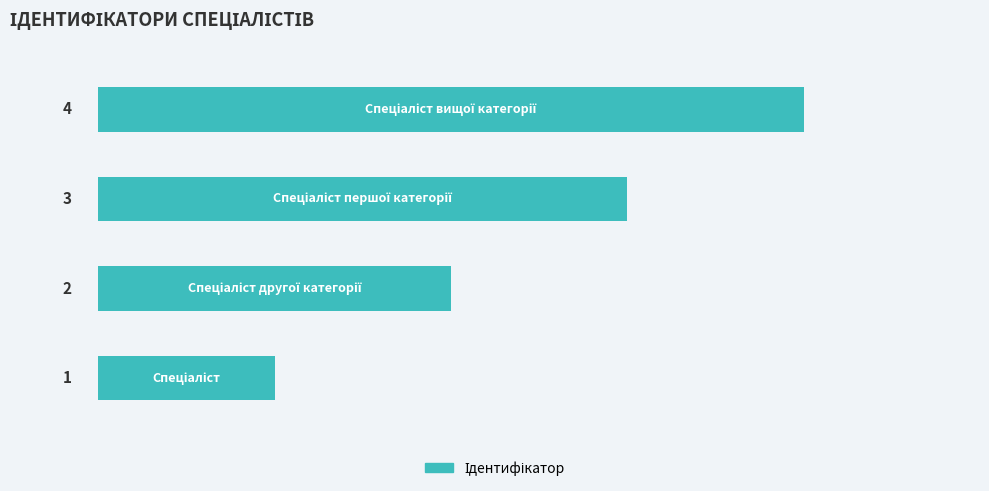

Count the values in the range 2 to 4.

3